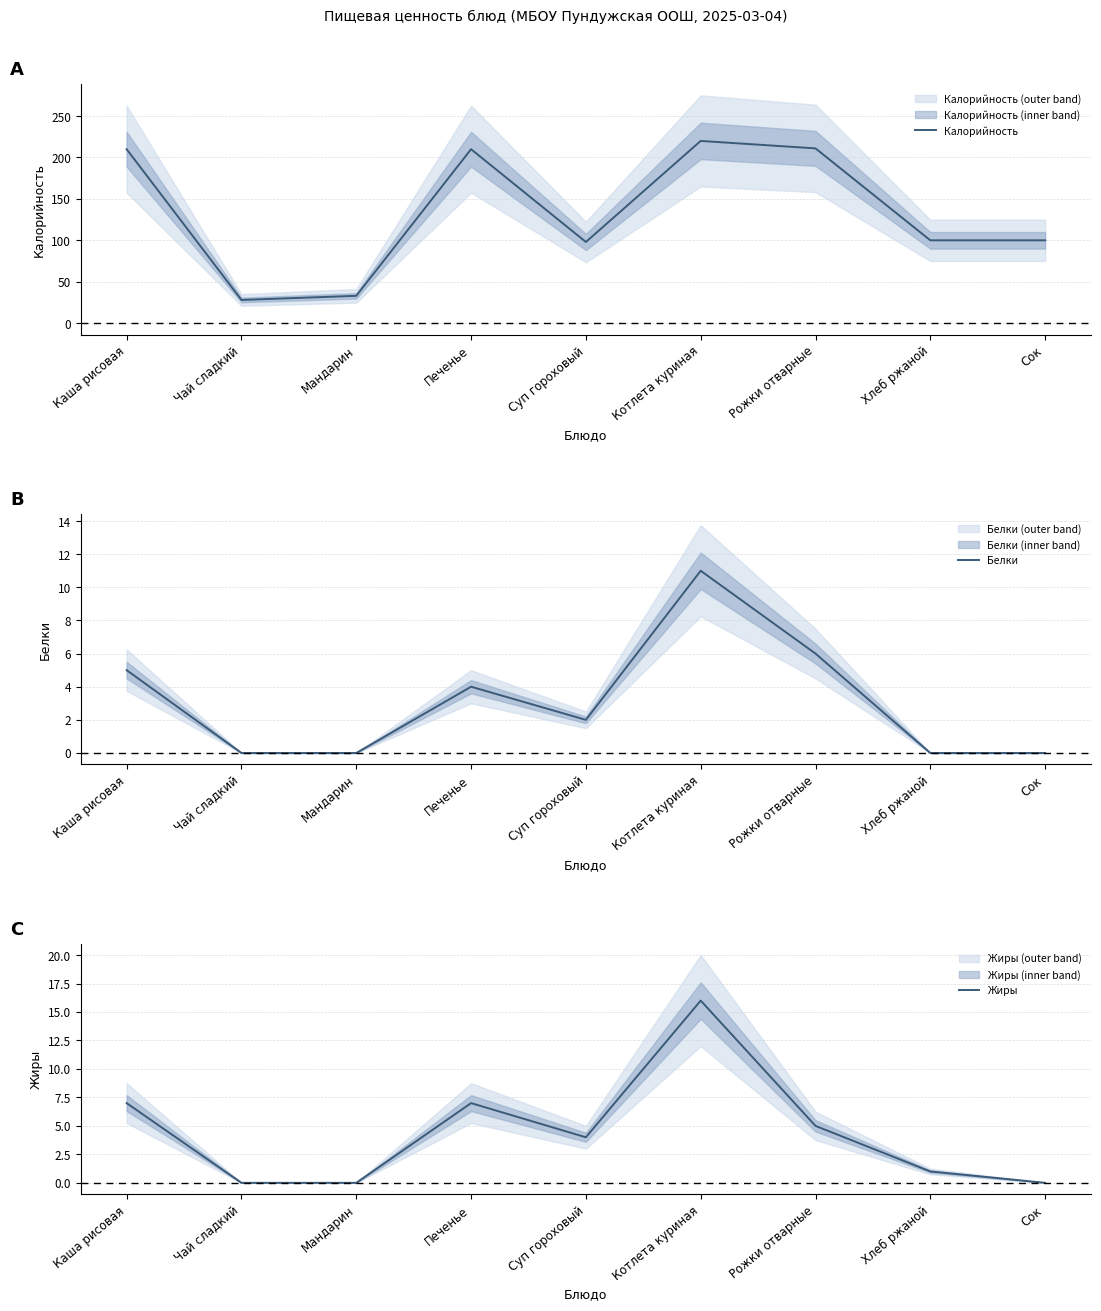

True or false: Жиры and Калорийность intersect in this chart.

False